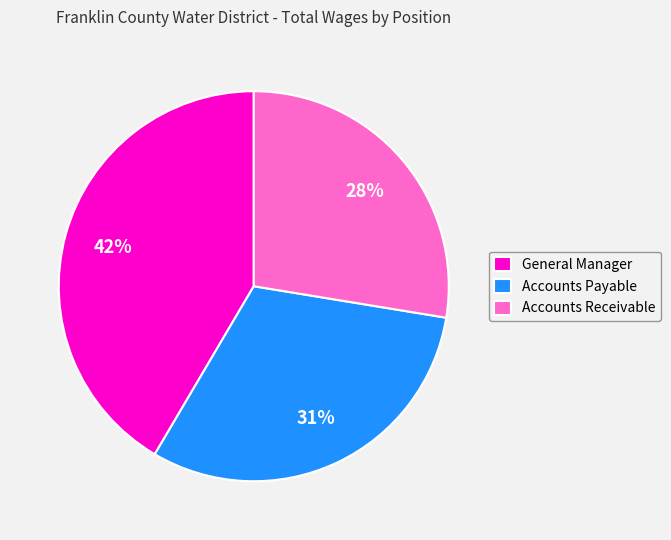

Does Accounts Payable account for over 50% of the chart?

No